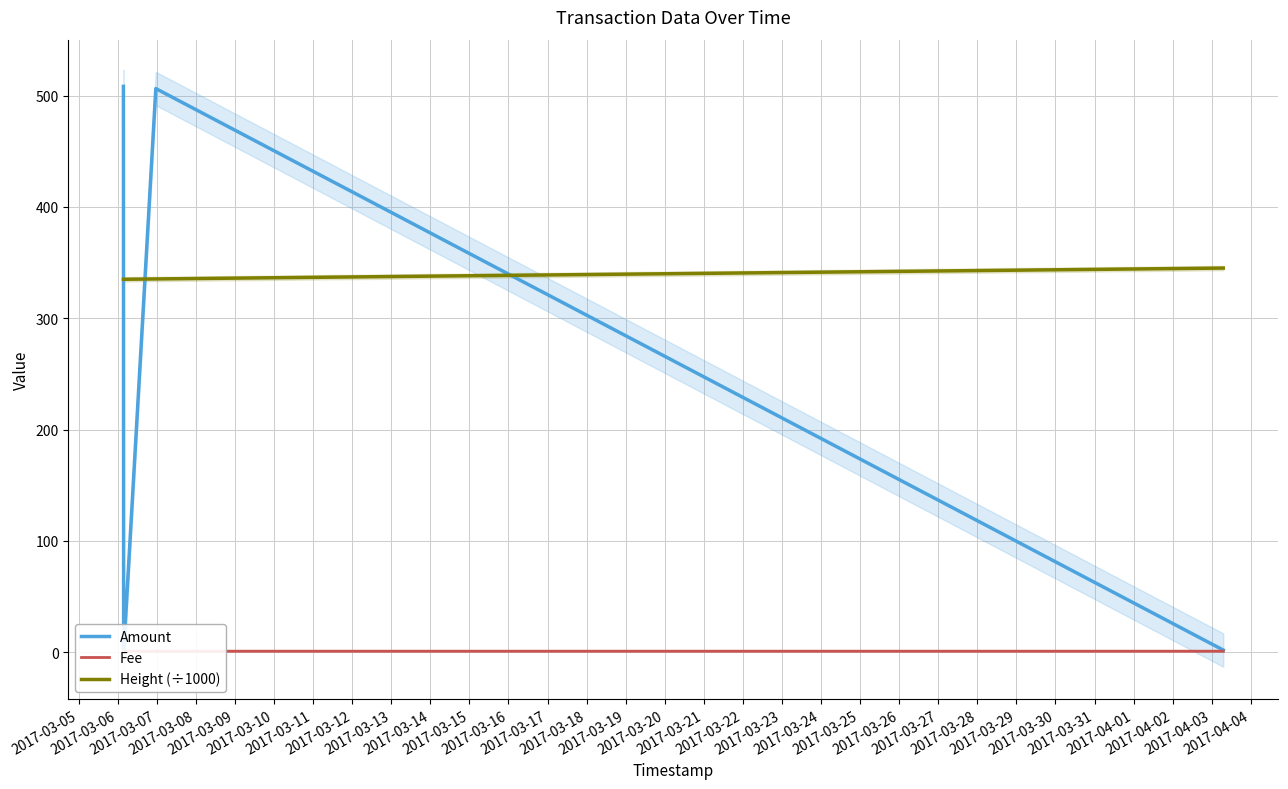

True or false: Height (÷1000) has more than 1 points higher than both neighbors.

False